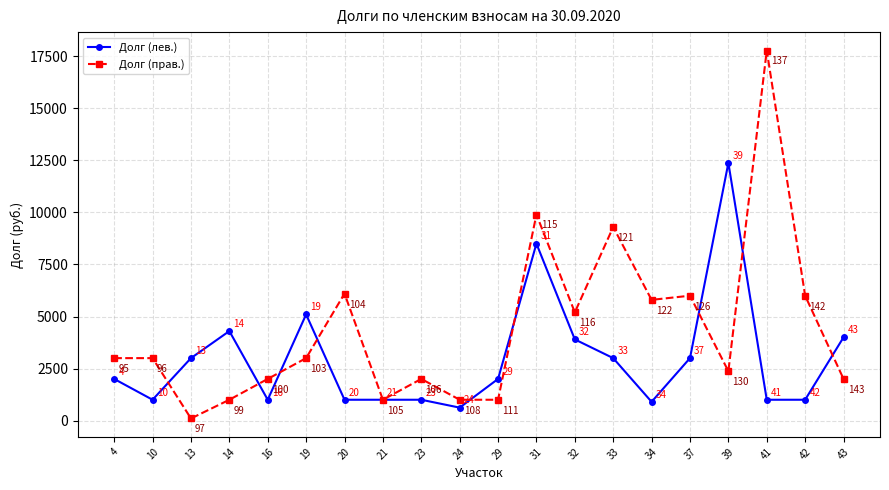

At how many categories does at least one series exceed 5598?

8